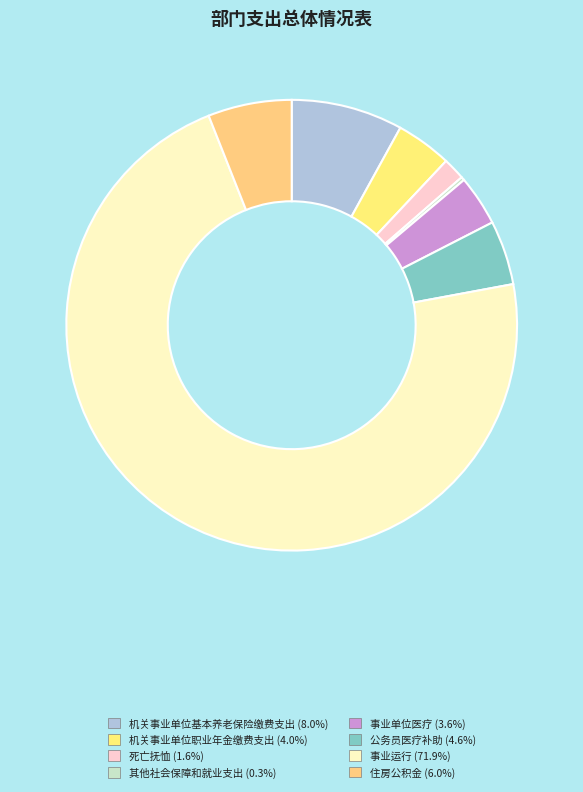

Which category has the biggest portion of the pie?

事业运行